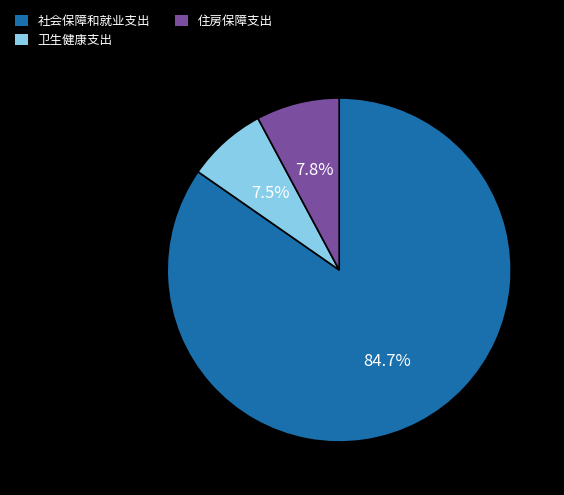

What is the largest slice in the pie chart?

社会保障和就业支出